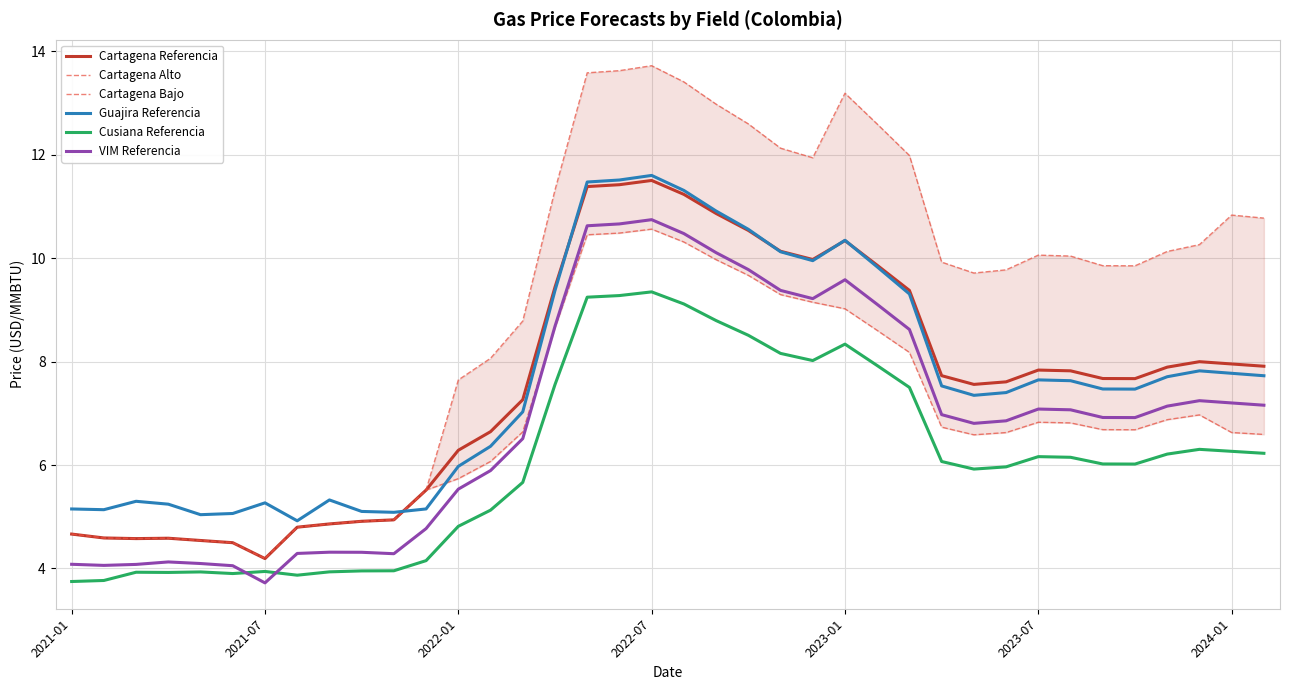

True or false: Cartagena Referencia and VIM Referencia cross at least once.

False